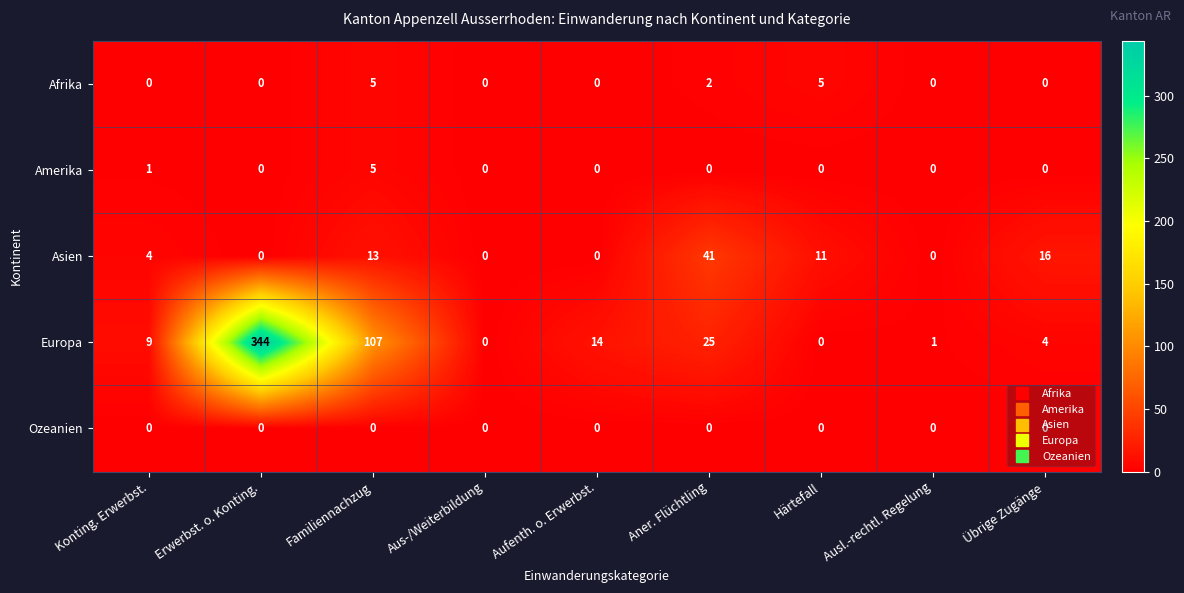

At which label is Afrika closest to 2?

Aner. Flüchtling